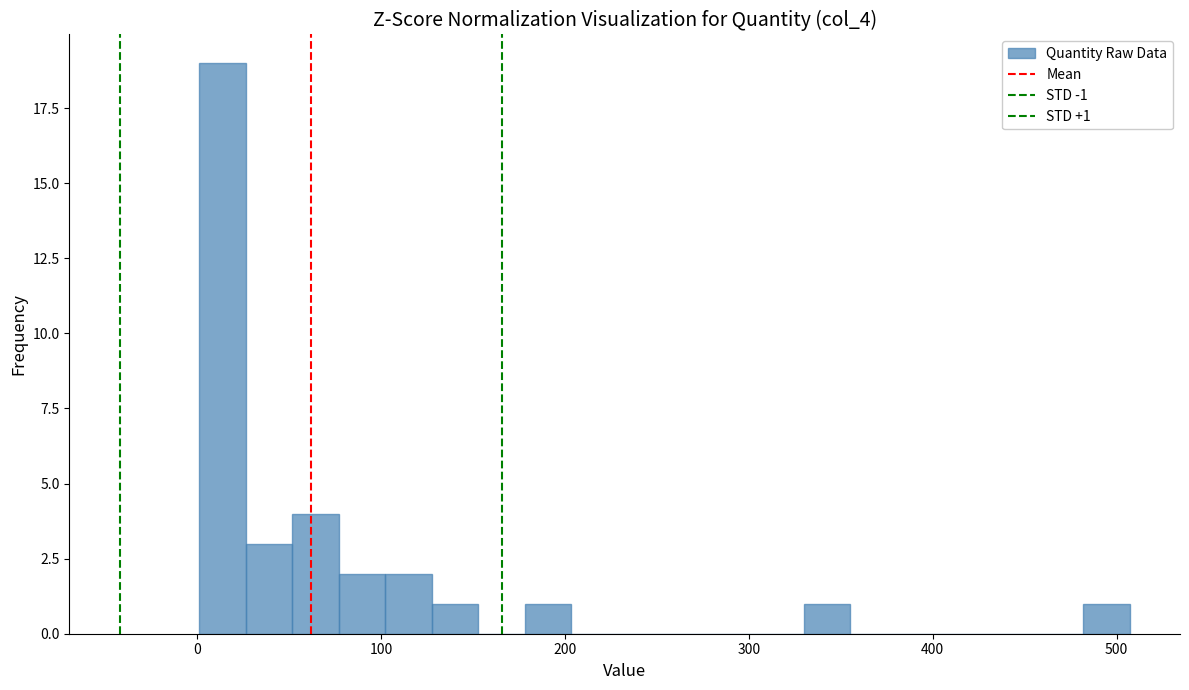

Around what value on the x-axis is the tallest bar? Give the approximate position of its centre, as read against the axis.

10